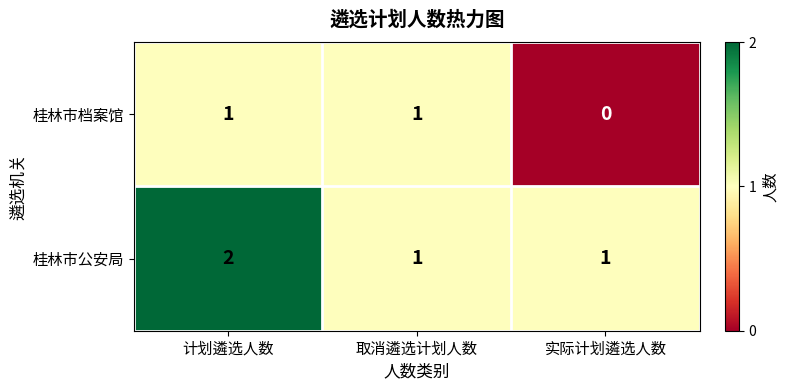

List the series in order of their overall mean, lowest first.

桂林市档案馆, 桂林市公安局